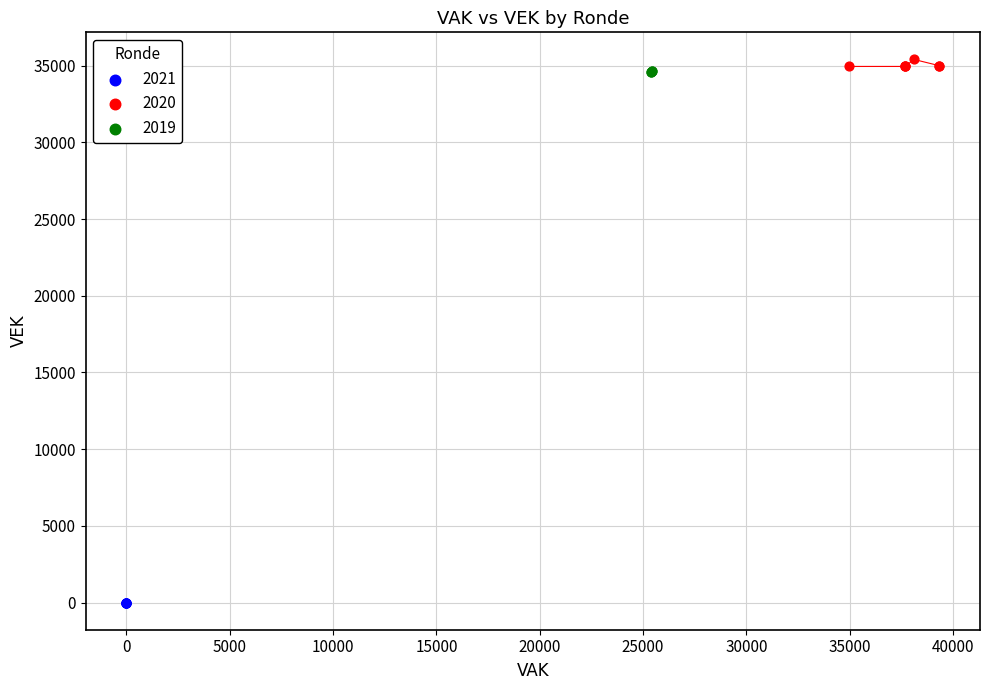

Which series reaches the minimum Y coordinate?

2021